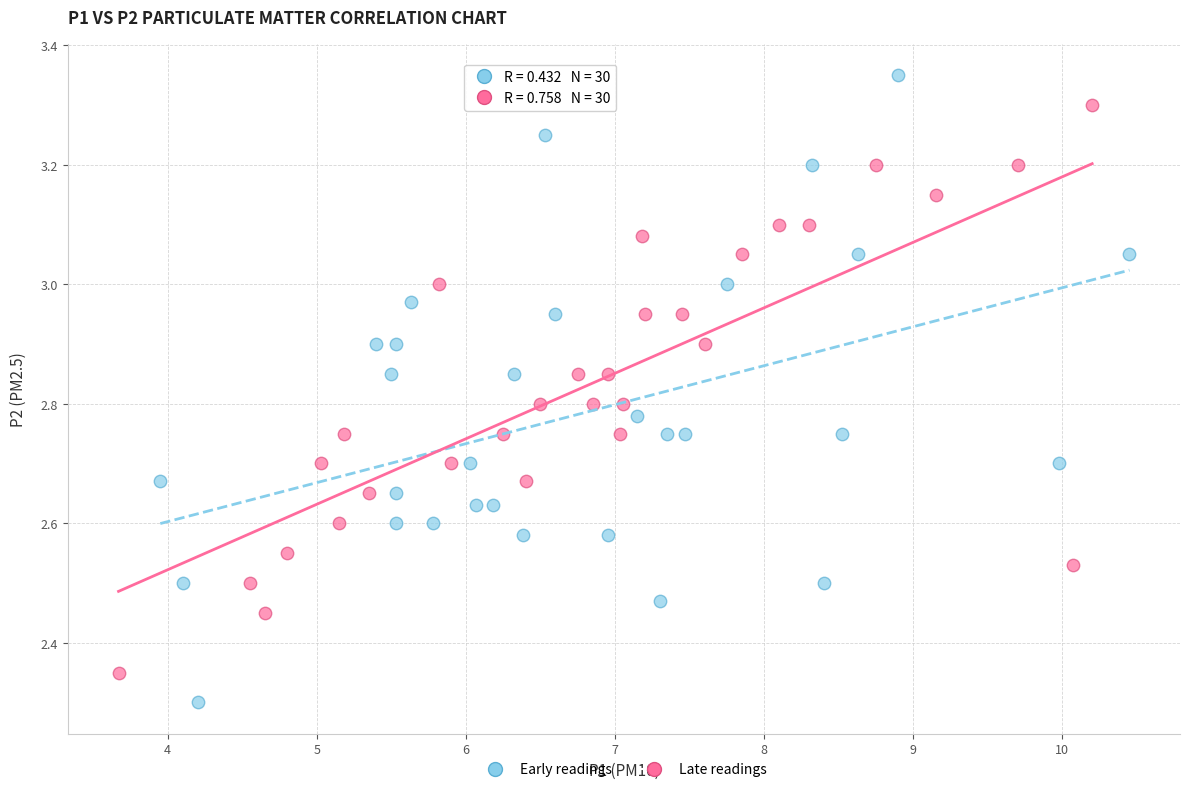

What are all the series names shown in the legend?

Early readings, Late readings